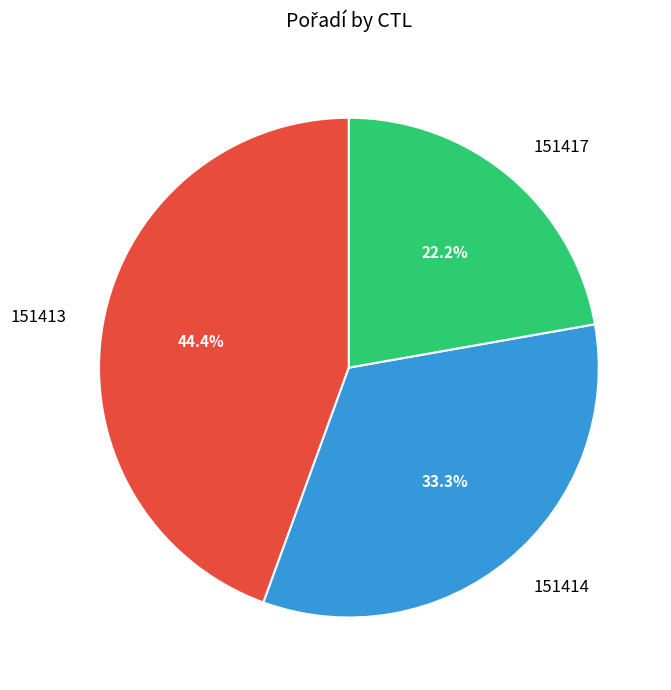

Which has a higher value, 151413 or 151417?

151413